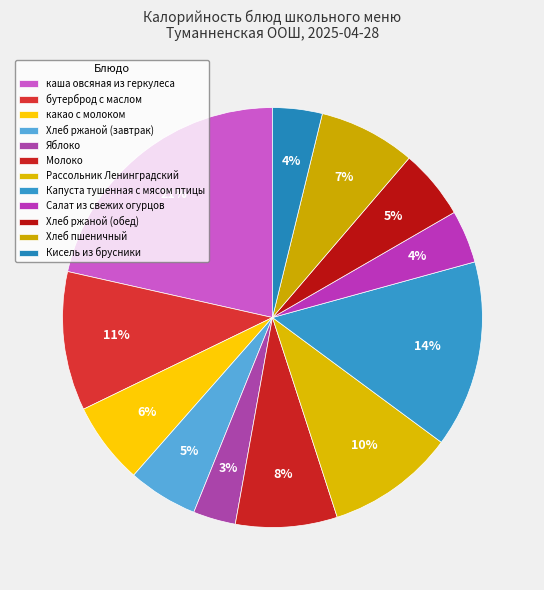

How many slices are in this pie chart?

12